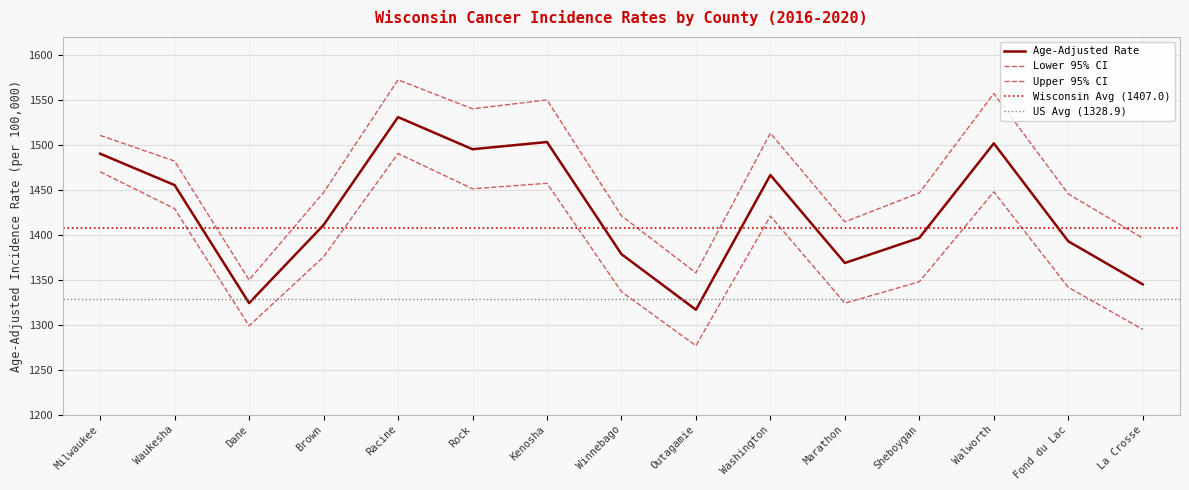

Reading left to right, transcribe all the data shown in this chart.

Age-Adjusted Rate: 1490.1	1455.2	1324.0	1410.8	1530.8	1495.1	1503.1	1378.4	1316.6	1466.4	1368.6	1396.5	1501.6	1392.7	1344.8
Lower 95% CI: 1470.0	1429.0	1298.7	1375.4	1490.3	1451.1	1457.2	1336.7	1276.6	1420.8	1323.9	1347.7	1447.7	1341.5	1294.7
Upper 95% CI: 1510.5	1481.9	1349.7	1446.9	1572.2	1540.0	1549.9	1421.1	1357.6	1513.0	1414.4	1446.5	1557.0	1445.4	1396.2